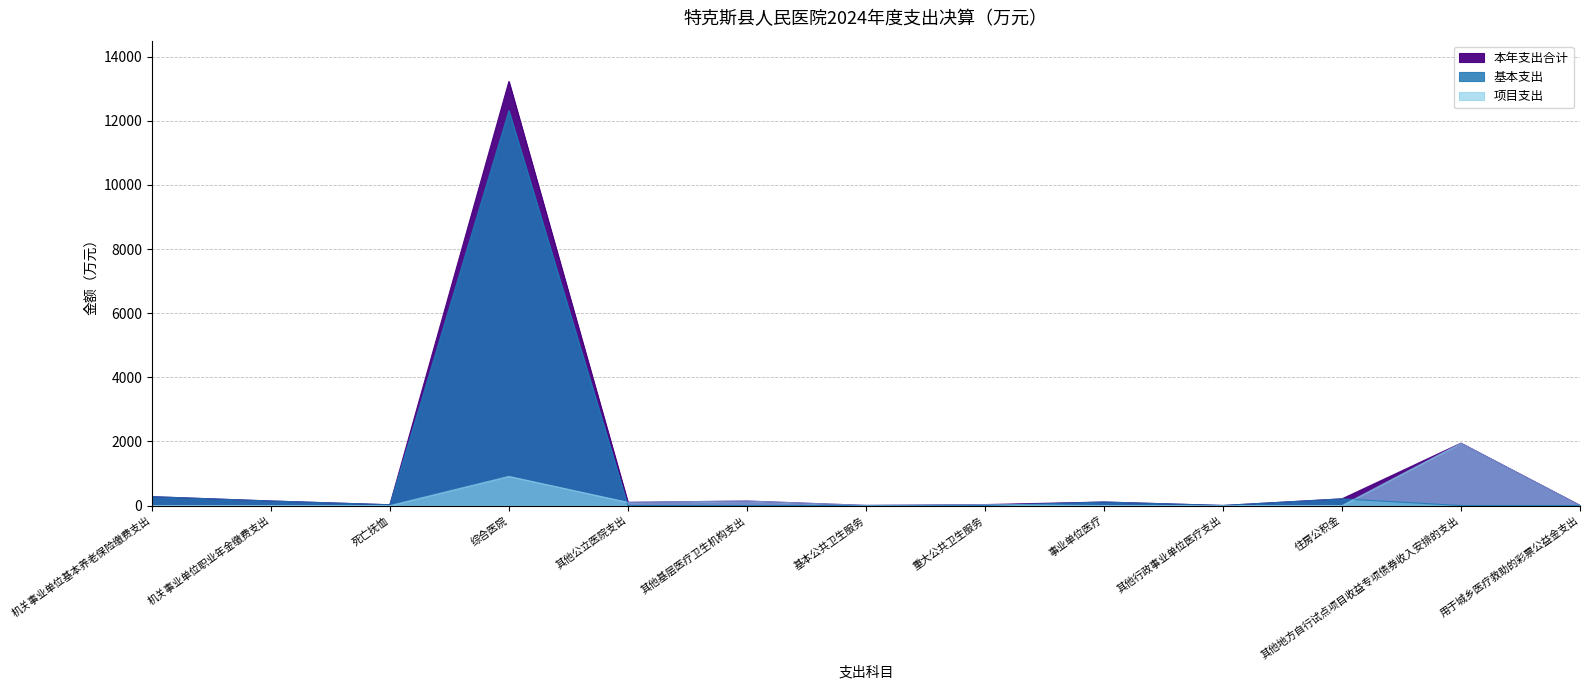

True or false: 项目支出 and 基本支出 cross at least once.

True